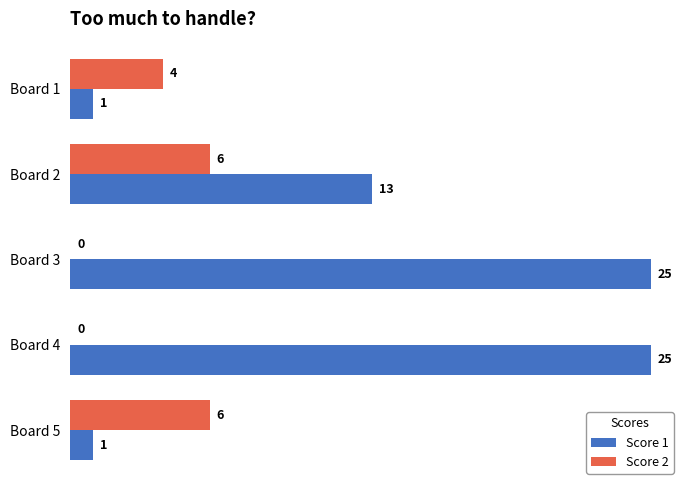

What is the sum of the Score 2 values at Board 1 and Board 5?

10